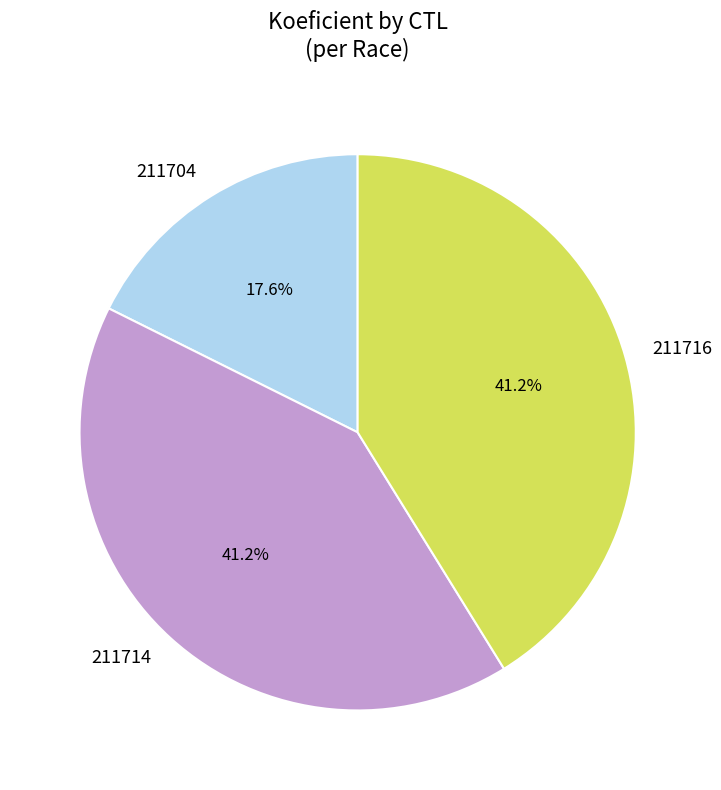

How many segments does this pie chart have?

3